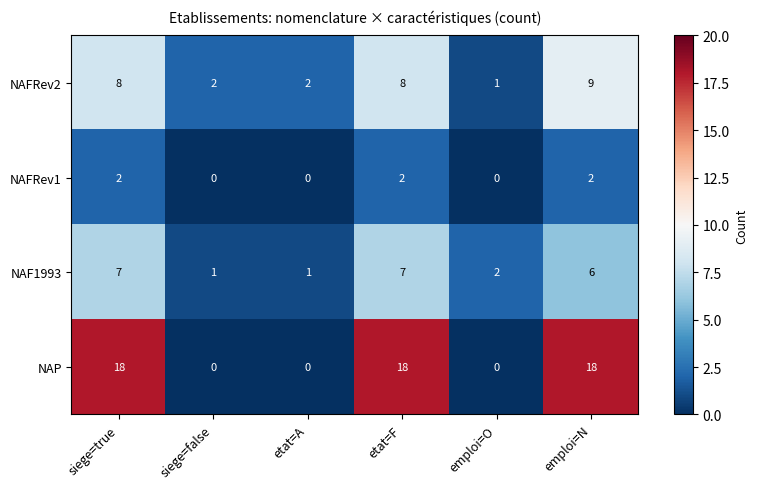

Which series has the largest total across all categories?

NAP